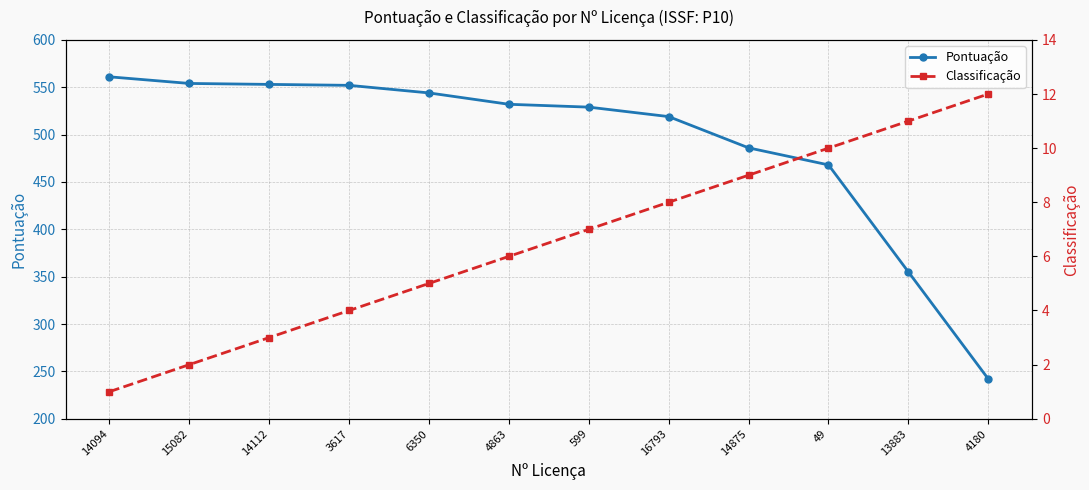

Which category has the lowest value in the Classificação series?

14094